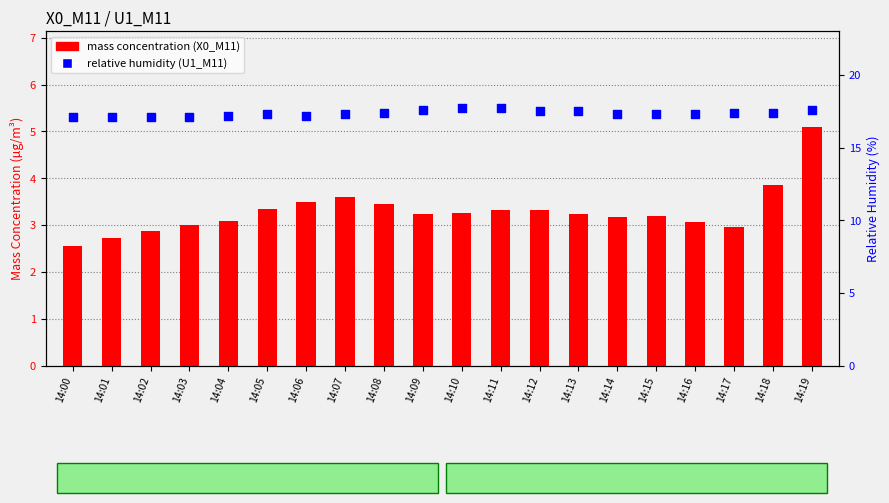

Which series has the largest Y range (max minus min)?

mass concentration (X0_M11)